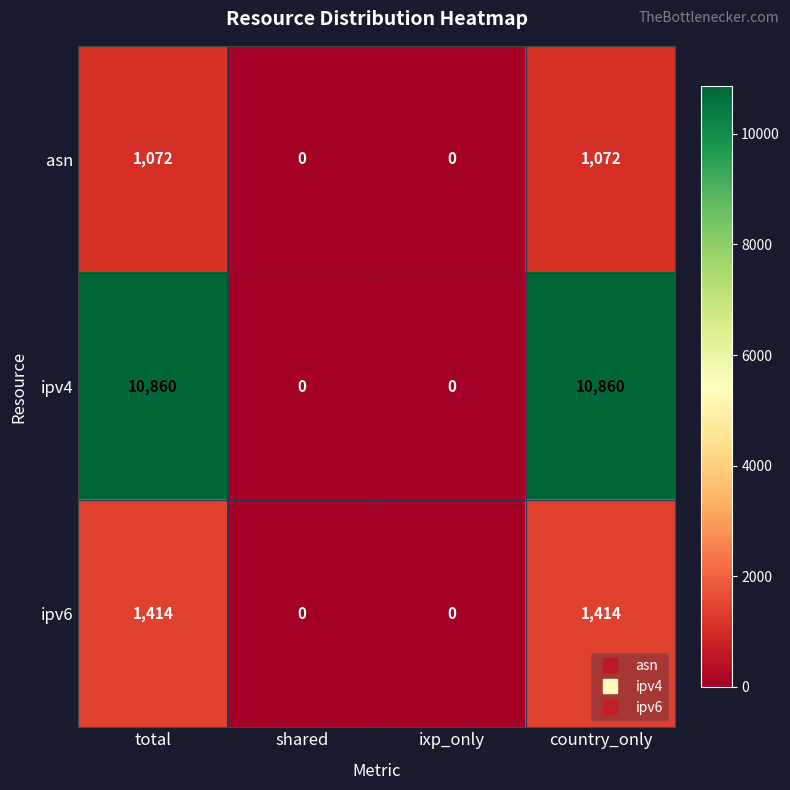

Rank the series by their maximum value, from highest to lowest.

ipv4, ipv6, asn